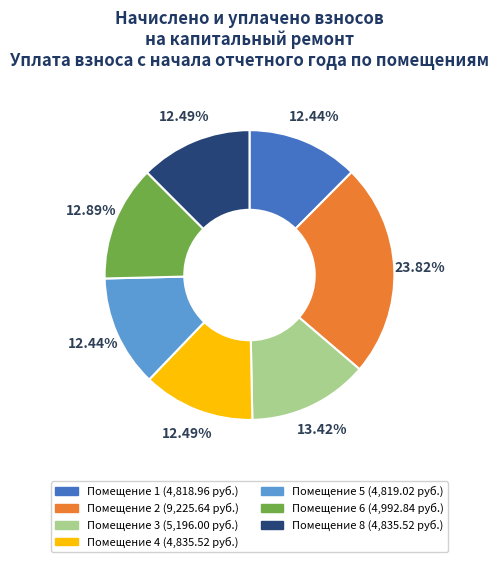

Count the number of slices in the pie.

7